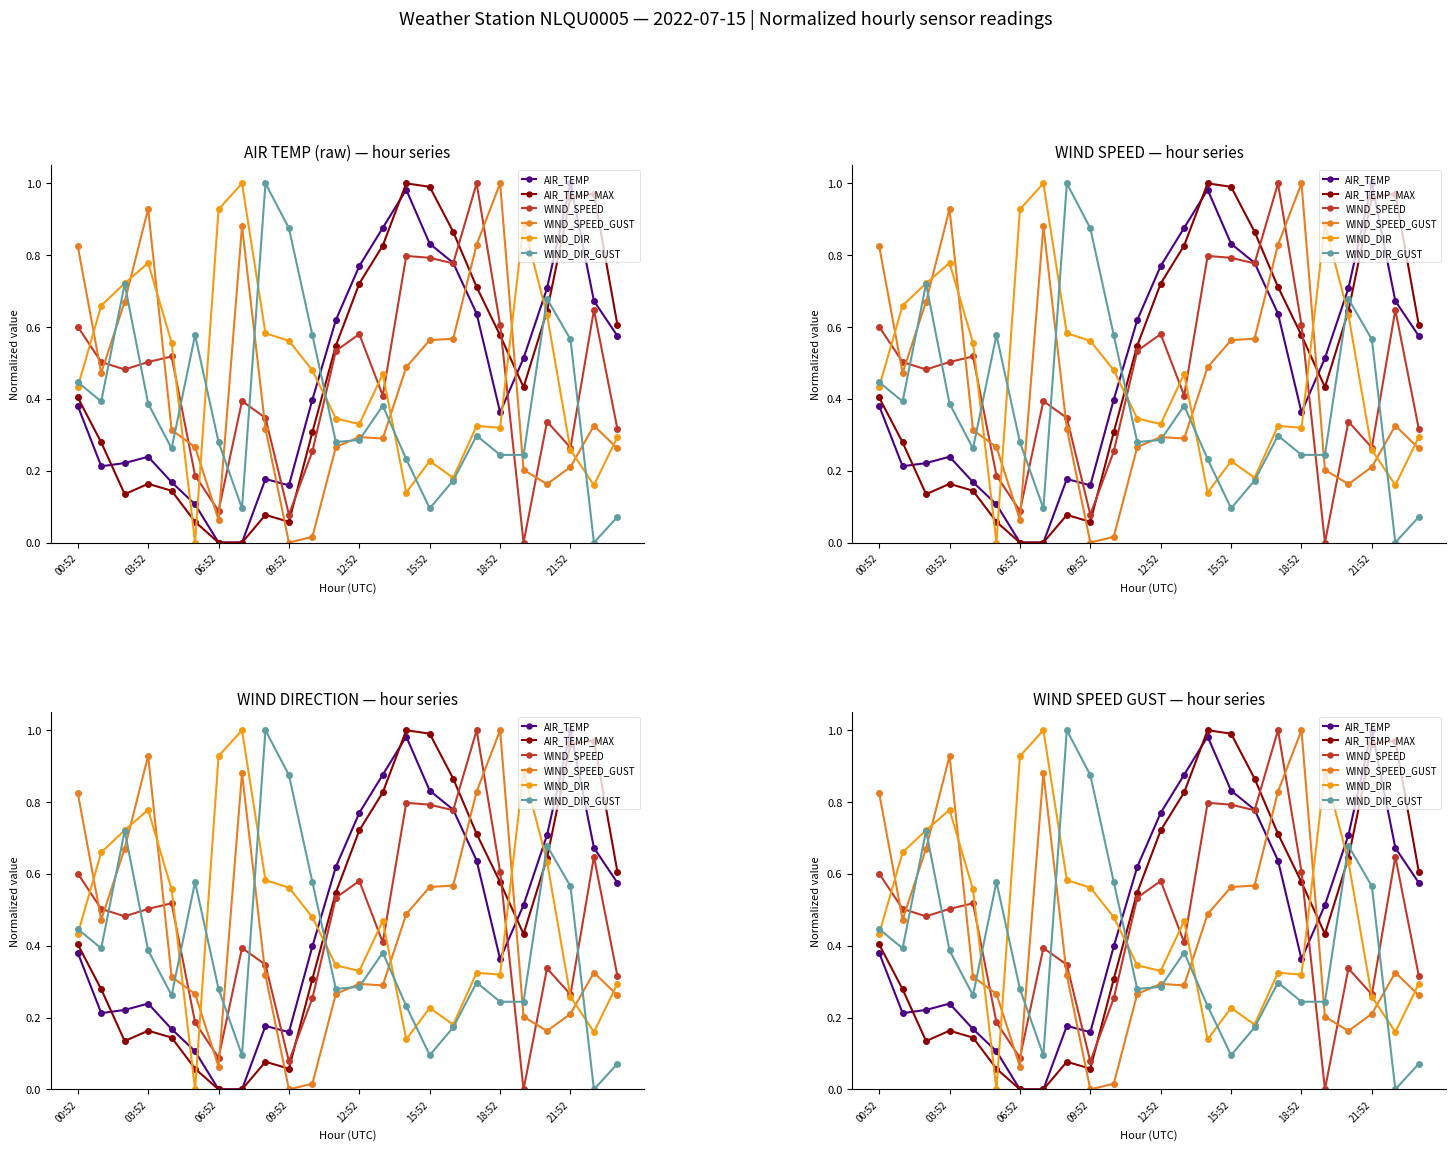

Reading right to left, extract all data points from this chart.

AIR_TEMP: 0.6	0.7	1.0	0.7	0.5	0.4	0.6	0.8	0.8	1.0	0.9	0.8	0.6	0.4	0.2	0.2	0.0	0.0	0.1	0.2	0.2	0.2	0.2	0.4
AIR_TEMP_MAX: 0.6	1.0	1.0	0.6	0.4	0.6	0.7	0.9	1.0	1.0	0.8	0.7	0.5	0.3	0.1	0.1	0.0	0.0	0.1	0.1	0.2	0.1	0.3	0.4
WIND_SPEED: 0.3	0.6	0.3	0.3	0.0	0.6	1.0	0.8	0.8	0.8	0.4	0.6	0.5	0.3	0.1	0.3	0.4	0.1	0.2	0.5	0.5	0.5	0.5	0.6
WIND_SPEED_GUST: 0.3	0.3	0.2	0.2	0.2	1.0	0.8	0.6	0.6	0.5	0.3	0.3	0.3	0.0	0.0	0.3	0.9	0.1	0.3	0.3	0.9	0.7	0.5	0.8
WIND_DIR: 0.3	0.2	0.3	0.6	0.9	0.3	0.3	0.2	0.2	0.1	0.5	0.3	0.3	0.5	0.6	0.6	1.0	0.9	0.0	0.6	0.8	0.7	0.7	0.4
WIND_DIR_GUST: 0.1	0.0	0.6	0.7	0.2	0.2	0.3	0.2	0.1	0.2	0.4	0.3	0.3	0.6	0.9	1.0	0.1	0.3	0.6	0.3	0.4	0.7	0.4	0.4